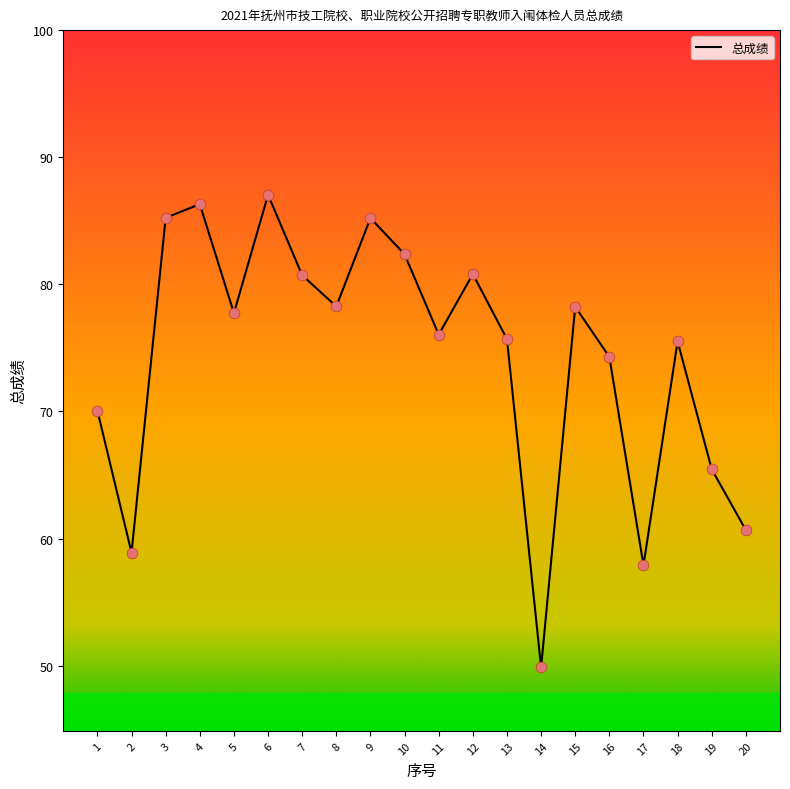

Approximately how many times larger is the value at 17 compared to 5?

0.7